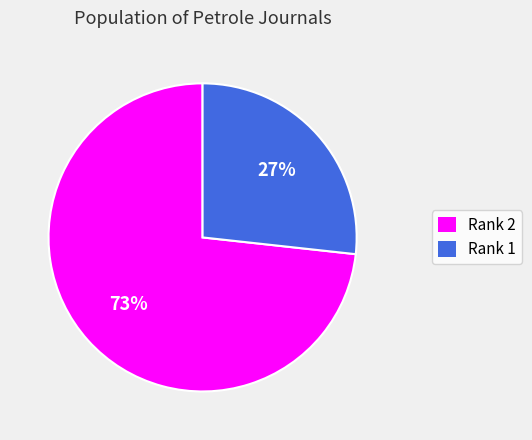

Do Rank 2 and Rank 1 together represent more than half of the pie?

Yes